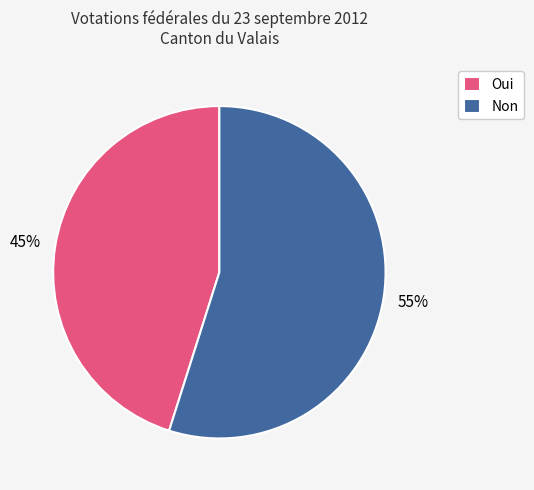

Combined, do Non and Oui account for over 50%?

Yes